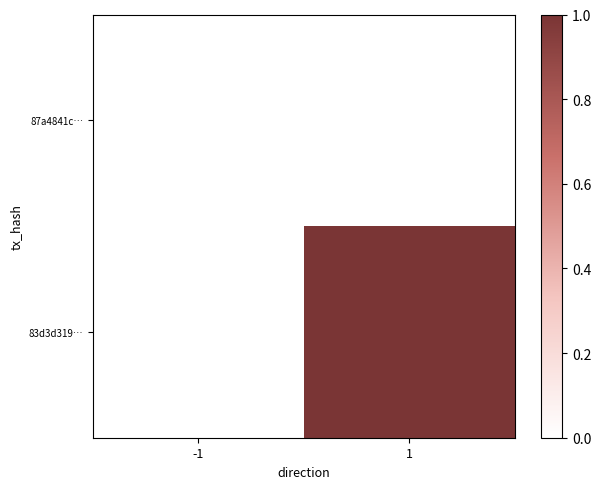

List the series in order of their overall mean, highest first.

83d3d319…, 87a4841c…